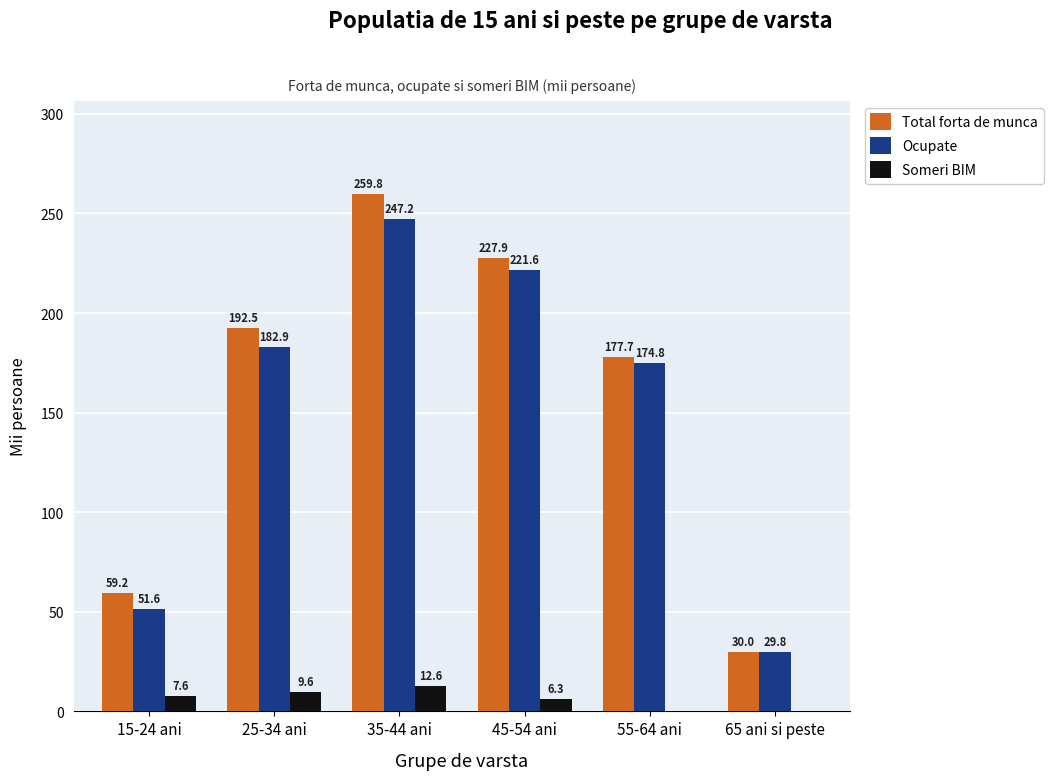

How many data points does each series have?

6